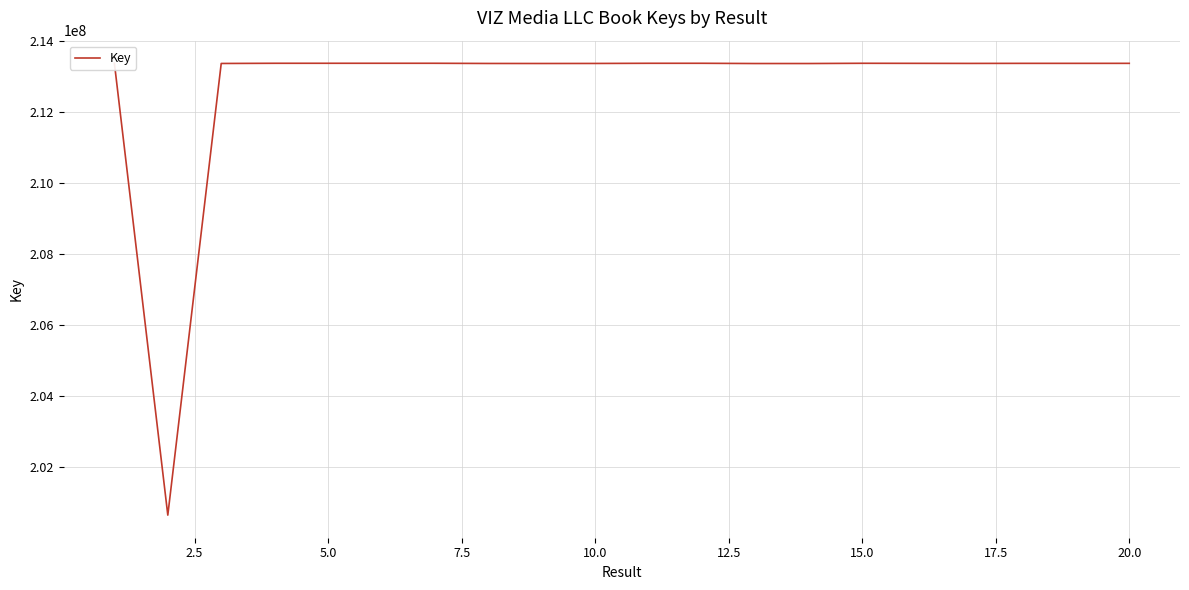

The chart shows a value of 348318158 at 16. True or false?

False